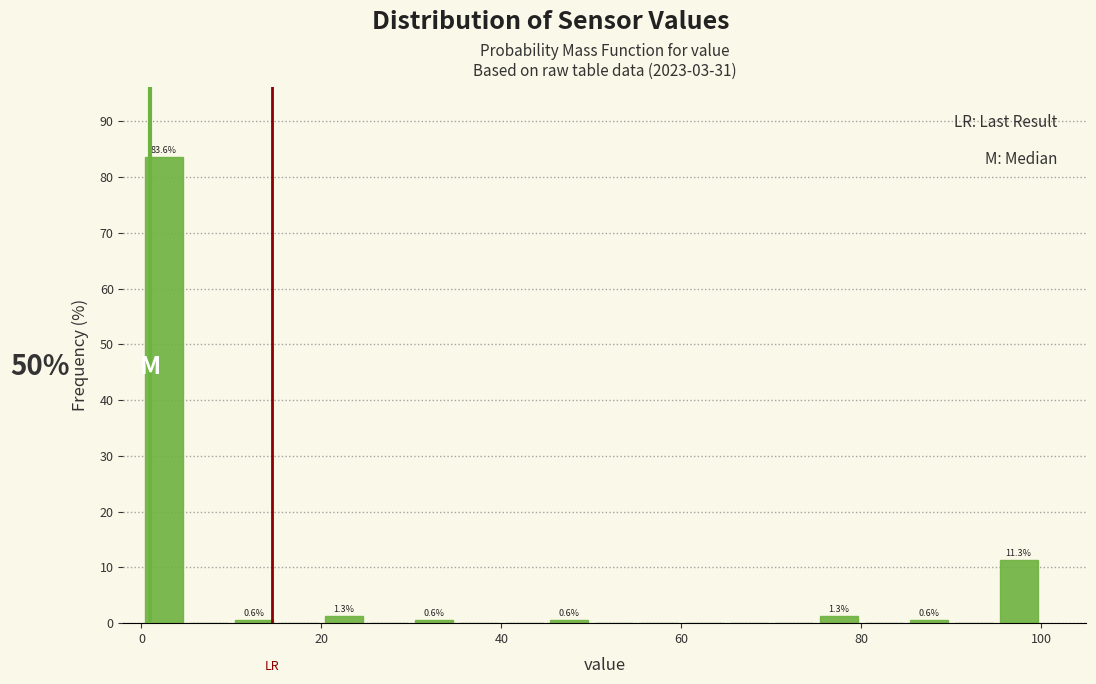

Read against the x-axis, roughly where is the centre of the tallest bar?

2